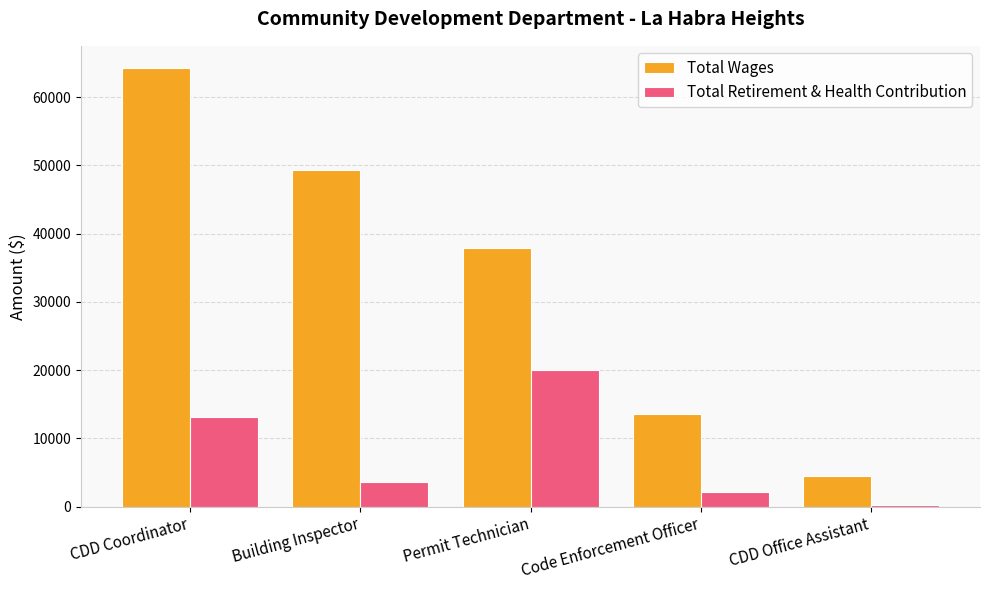

Reading left to right, what are all the values shown in this chart?

Total Wages: 64290	49303	37874	13515	4501
Total Retirement & Health Contribution: 13167	3562	20059	2142	169